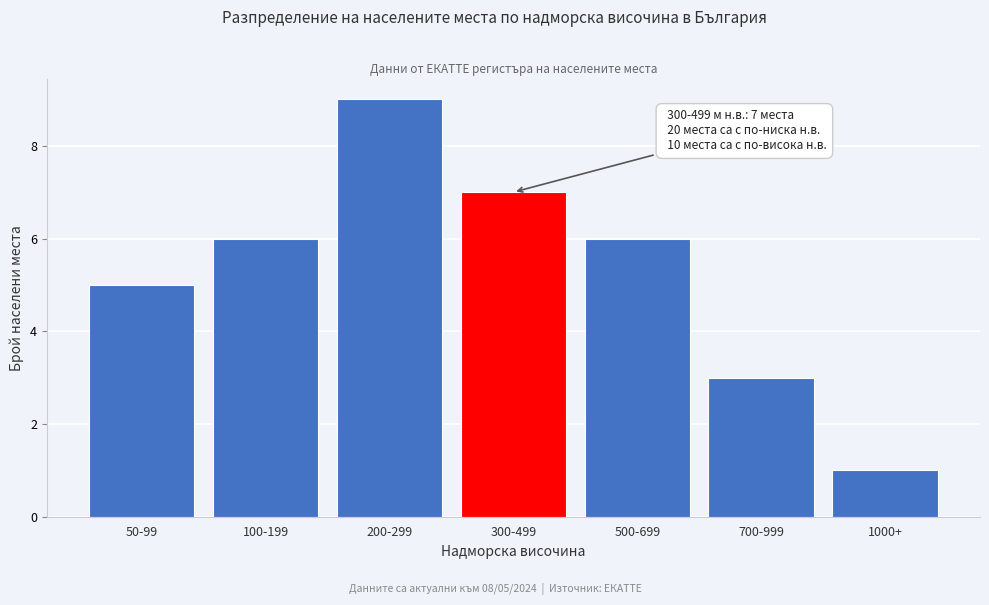

Reading right to left, list all the values displayed in this chart.

1000+=1	700-999=3	500-699=6	300-499=7	200-299=9	100-199=6	50-99=5